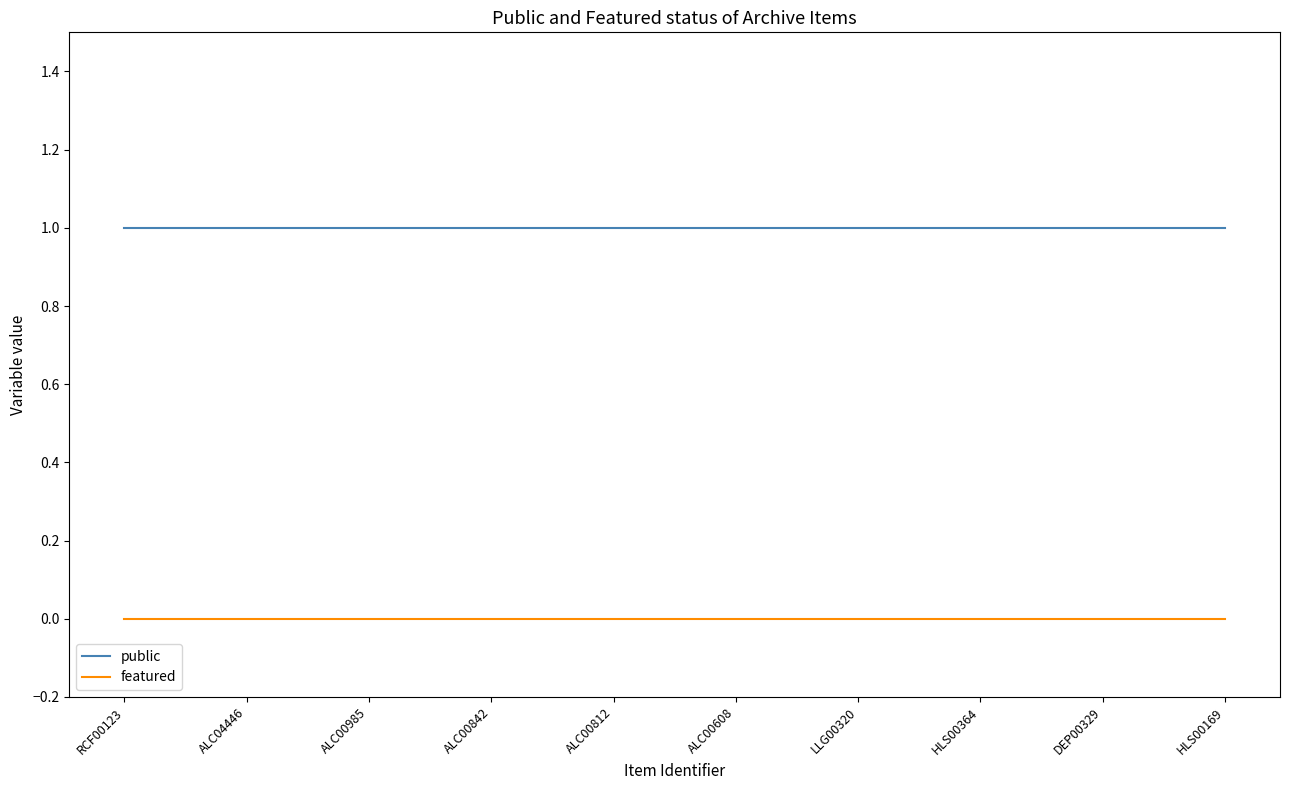

Is the value of public at HLS00169 greater than the value of featured at DEP00329?

Yes